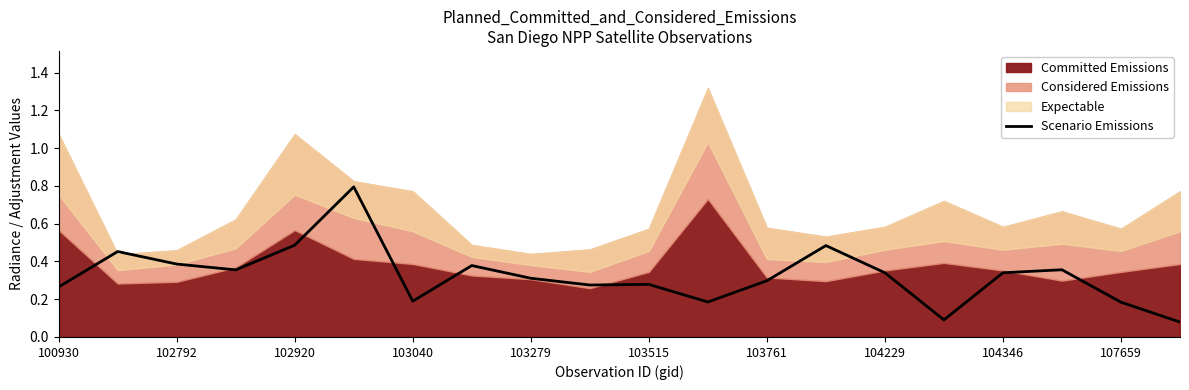

True or false: Scenario Emissions has a value of 0.3 at 103279.

True